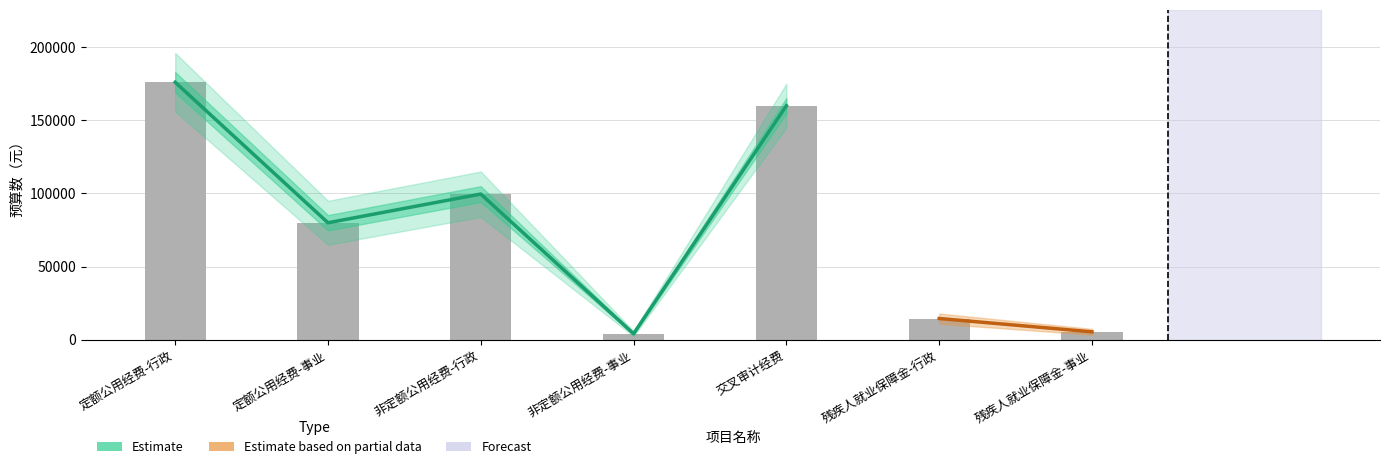

What position from the left is 非定额公用经费-事业?

4